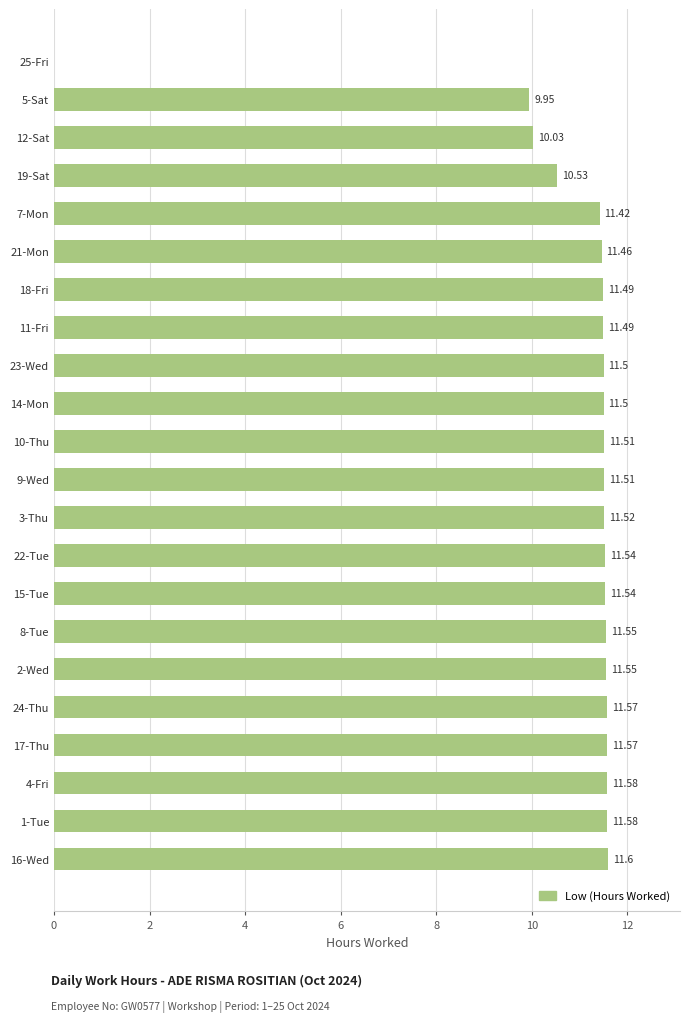

Which has a higher value, 22-Tue or 7-Mon?

22-Tue